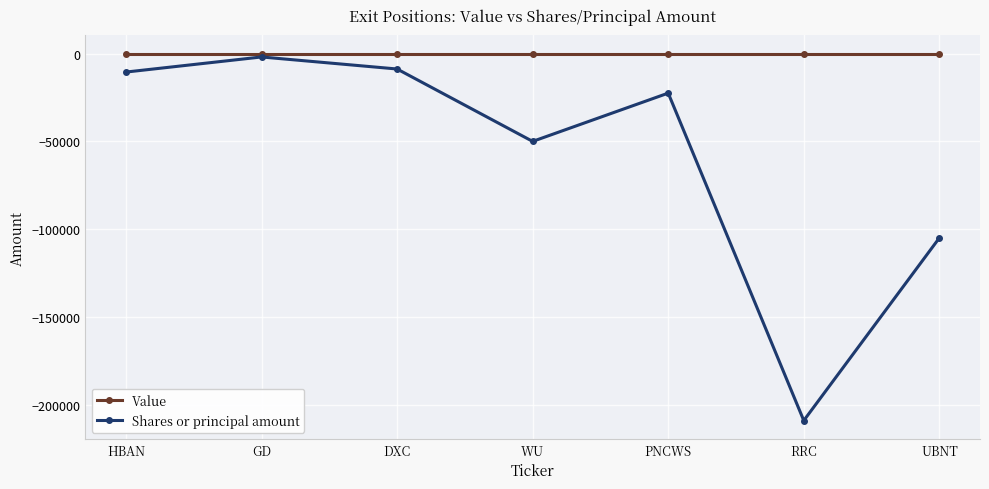

What is the minimum value shown in the chart?

-209050